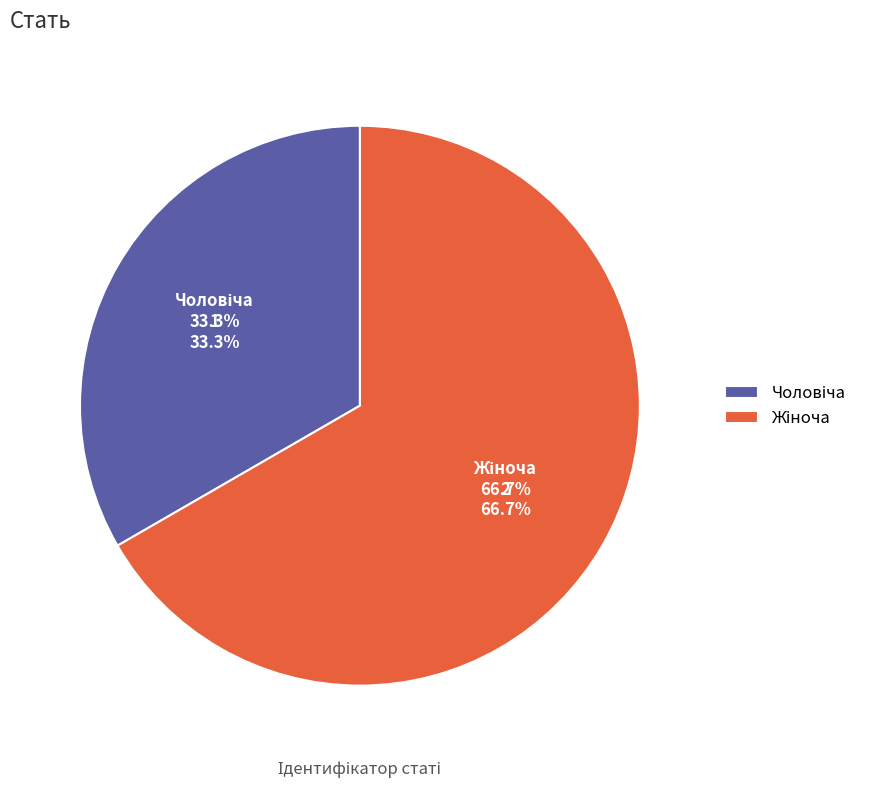

To the nearest percent, what is the difference between the Жіноча and Чоловіча slice percentages?

33%